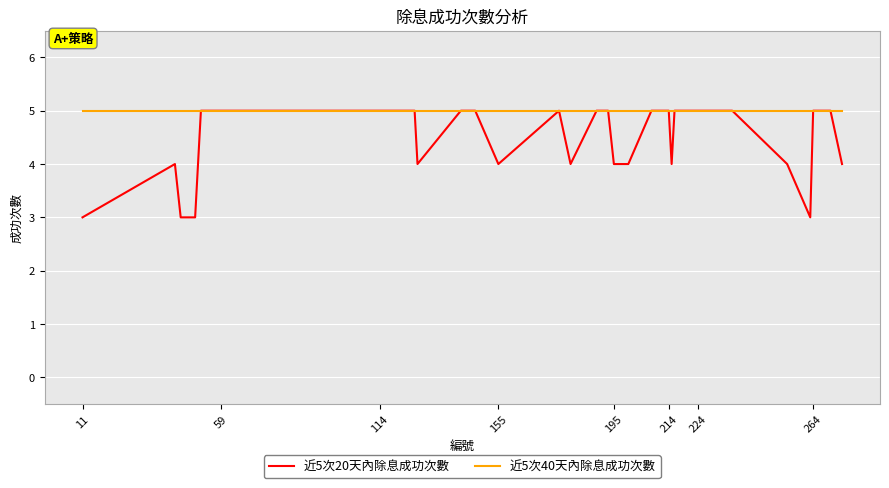

What is the smallest value displayed?

3